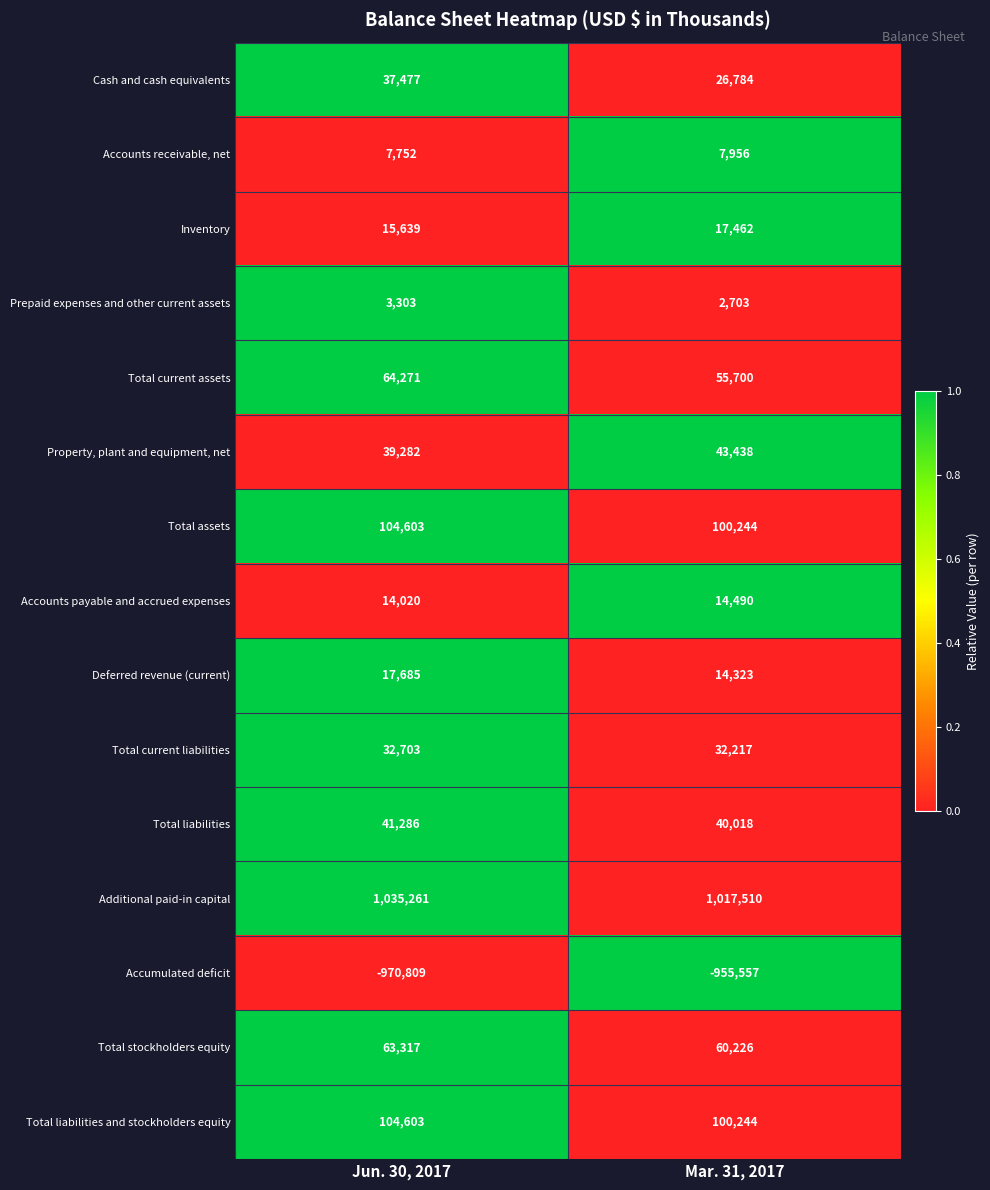

What is the sum of the Property, plant and equipment, net values at Jun. 30, 2017 and Mar. 31, 2017?

82720